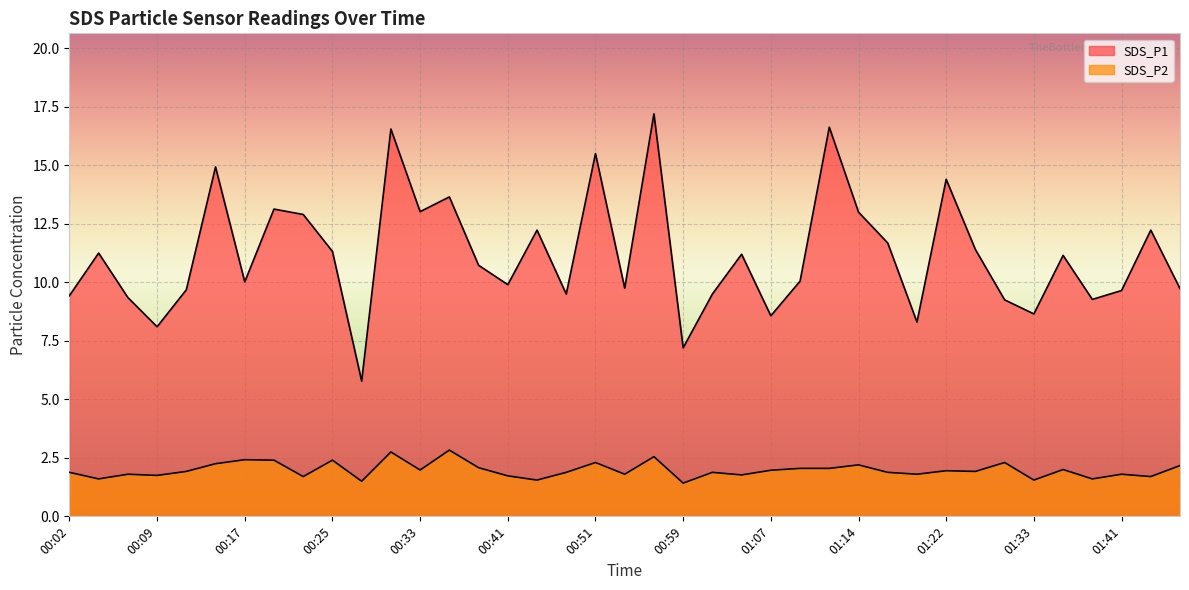

True or false: SDS_P1 and SDS_P2 cross at least once.

False